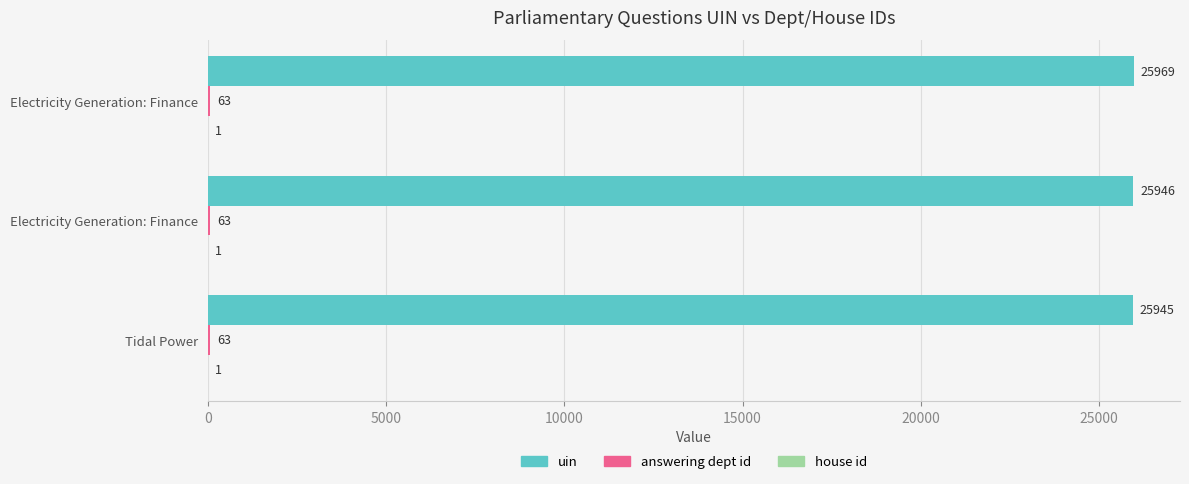

How many data points does each series have?

3